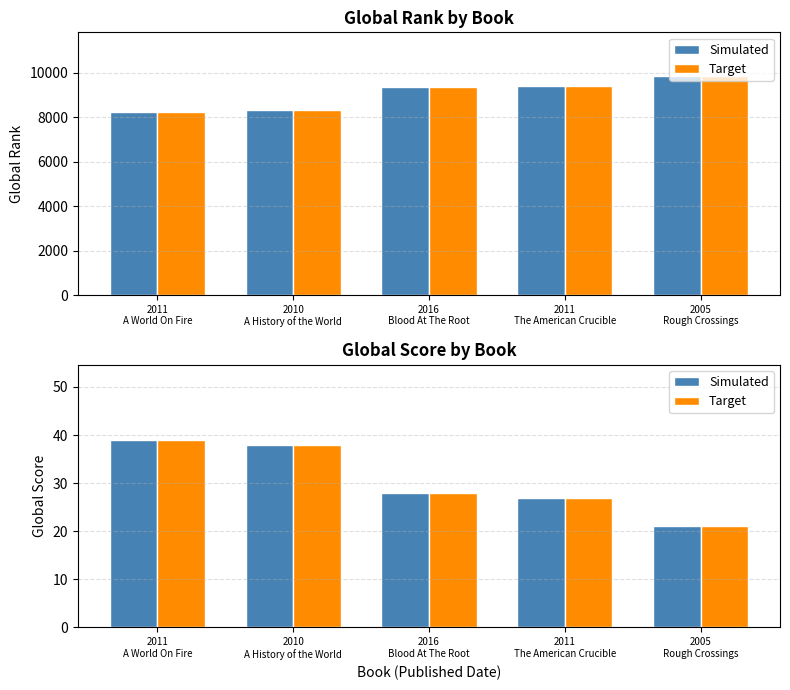

Which series has the widest spread of values?

Global Rank